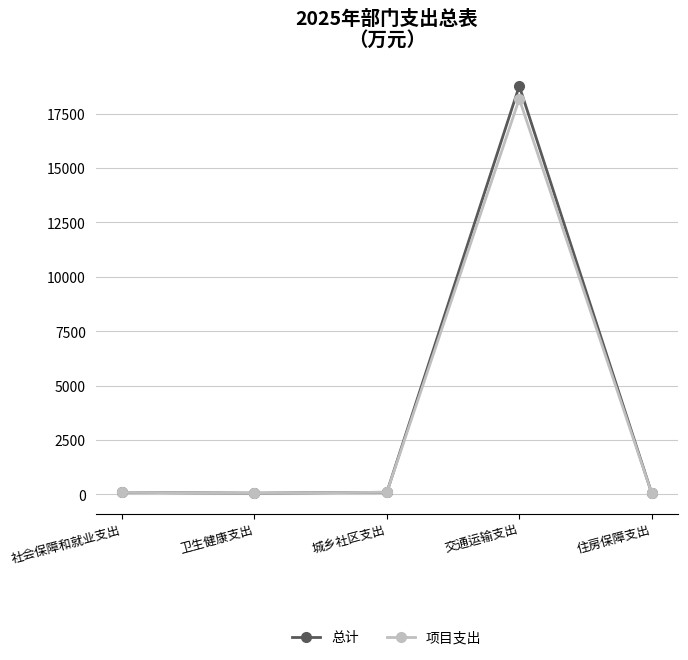

What is the sum of the 总计 values at 城乡社区支出 and 社会保障和就业支出?

189.3